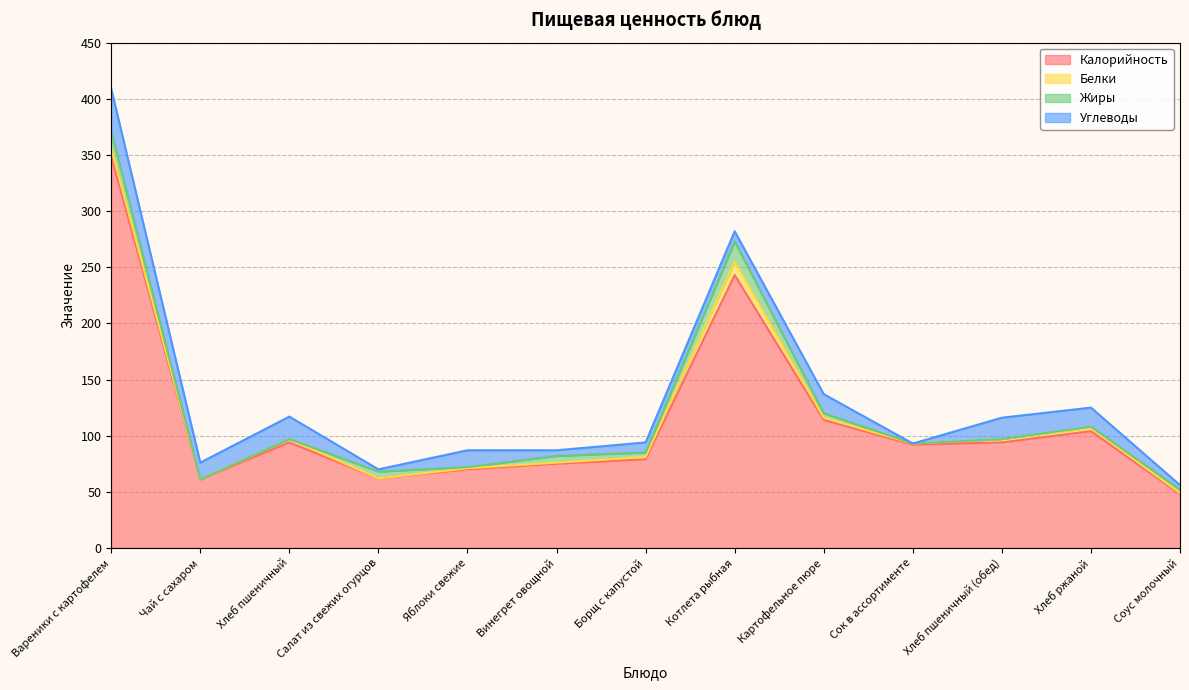

At how many categories does at least one series exceed 251?

1